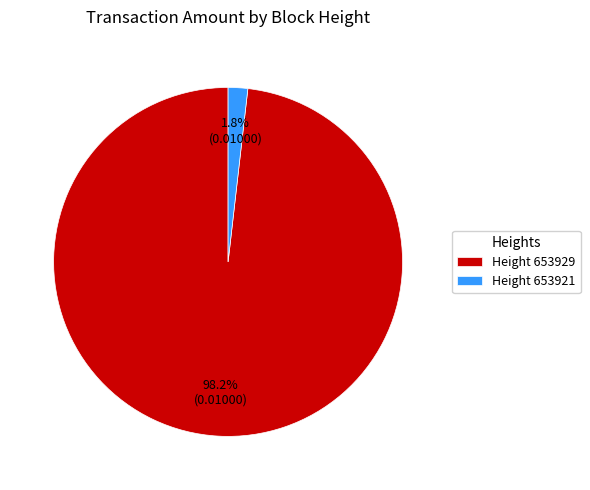

Rank the categories by value from highest to lowest.

Height 653929, Height 653921